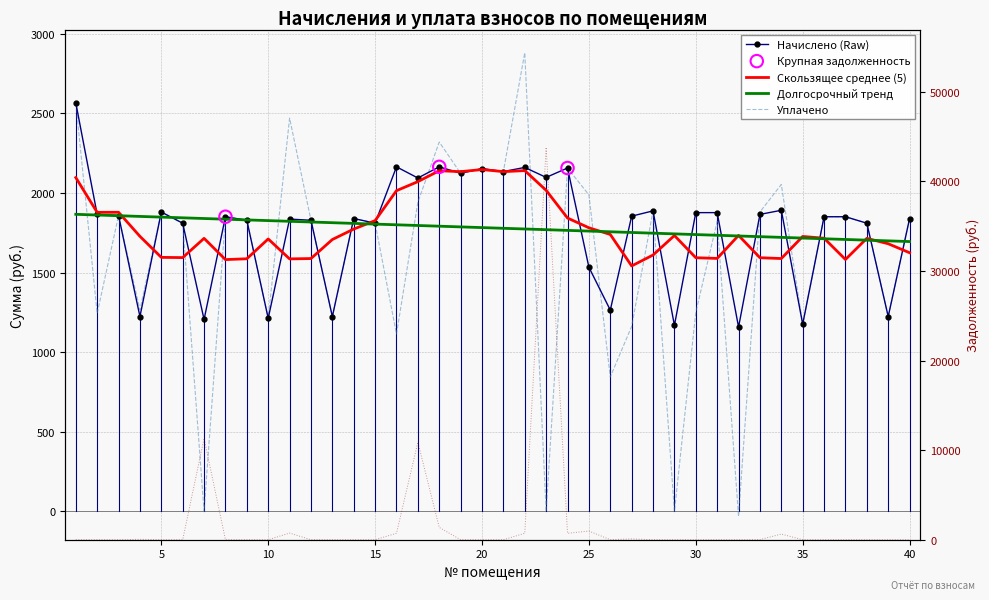

At which category is the sum across all series the highest?

23